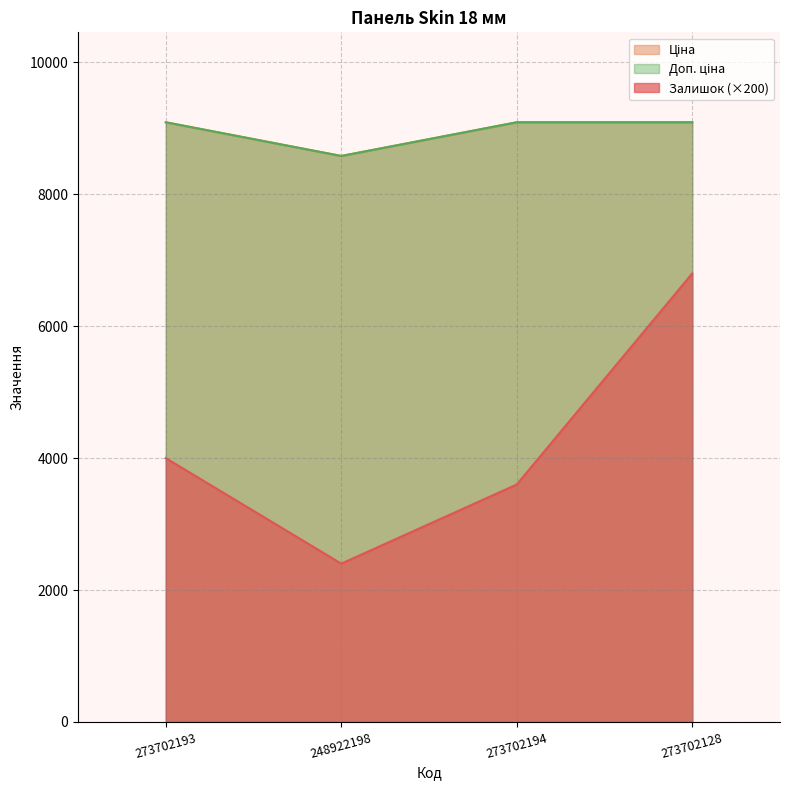

Reading right to left, what are all the values shown in this chart?

Залишок: 273702128=6800.0	273702194=3600.0	248922198=2400.0	273702193=4000.0
Ціна: 273702128=9092.0	273702194=9092.0	248922198=8581.1	273702193=9092.0
Доп. ціна: 273702128=9092.0	273702194=9092.0	248922198=8581.1	273702193=9092.0